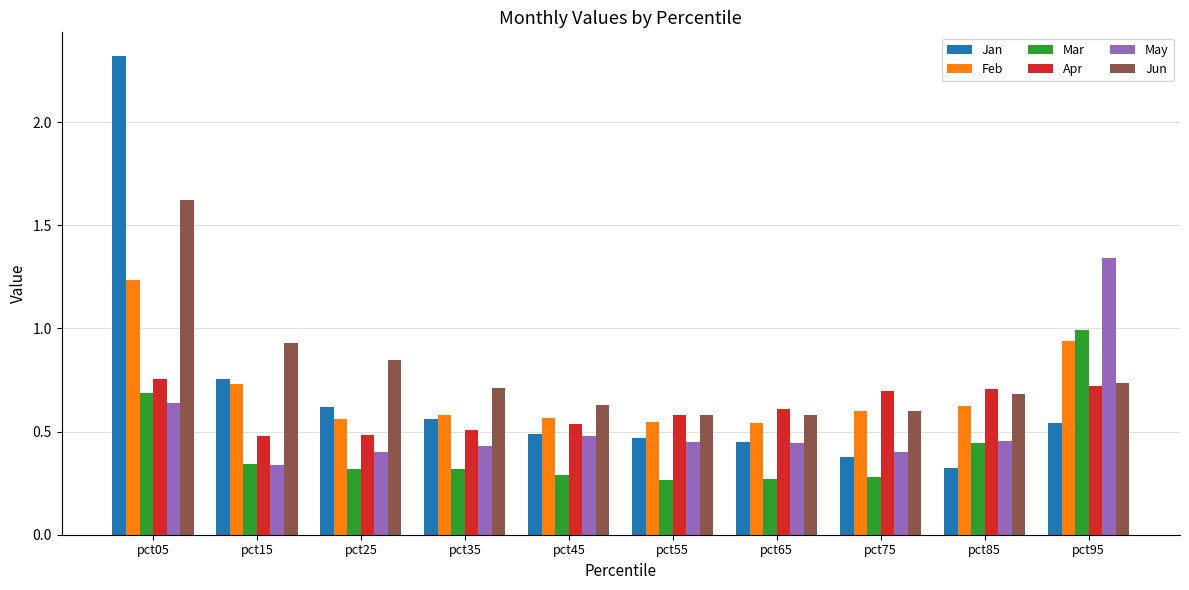

Which series has the widest spread of values?

Jan